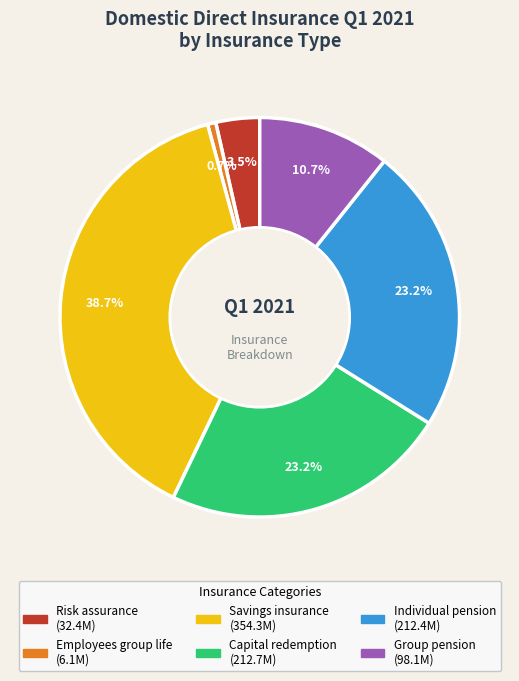

Do Group pension and Risk assurance together represent more than half of the pie?

No